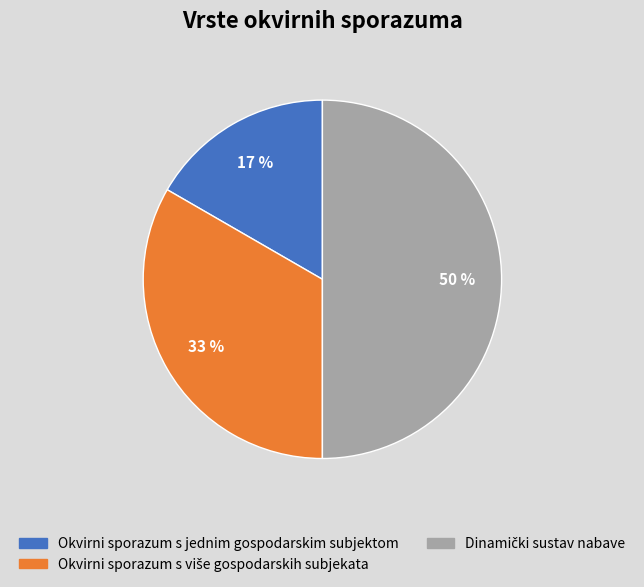

To the nearest percent, what is the difference between the largest and smallest slice percentages?

33%